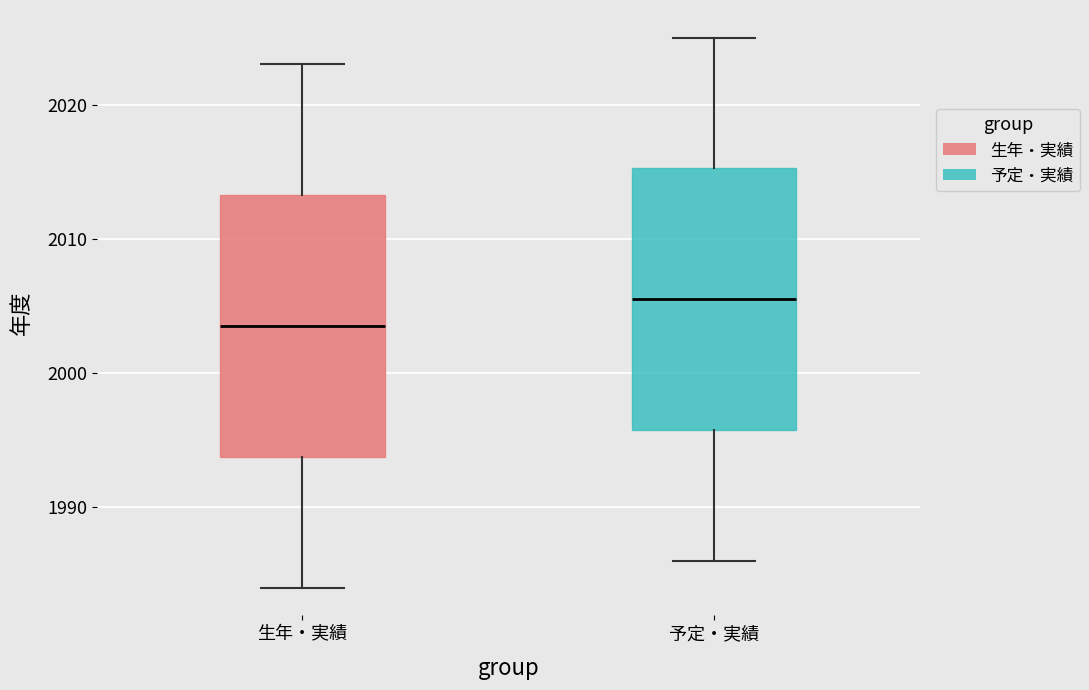

Reading left to right, read every box against the y-axis: the position of its median line, the range the box covers, and the ends of its whiskers. The values are not printed on the chart, so give them approximately, as read against the axis.

生年・実績: median 2004, box 1994 to 2013, whiskers 1984 to 2023
予定・実績: median 2006, box 1996 to 2015, whiskers 1986 to 2025